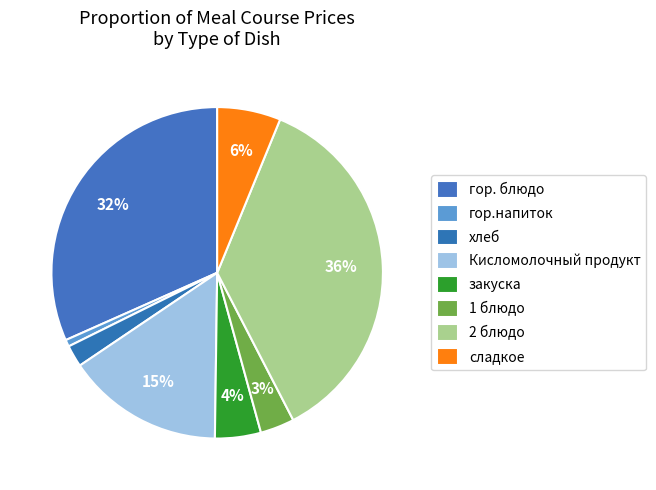

Is it true that 1 блюдо is 3% of the pie?

True